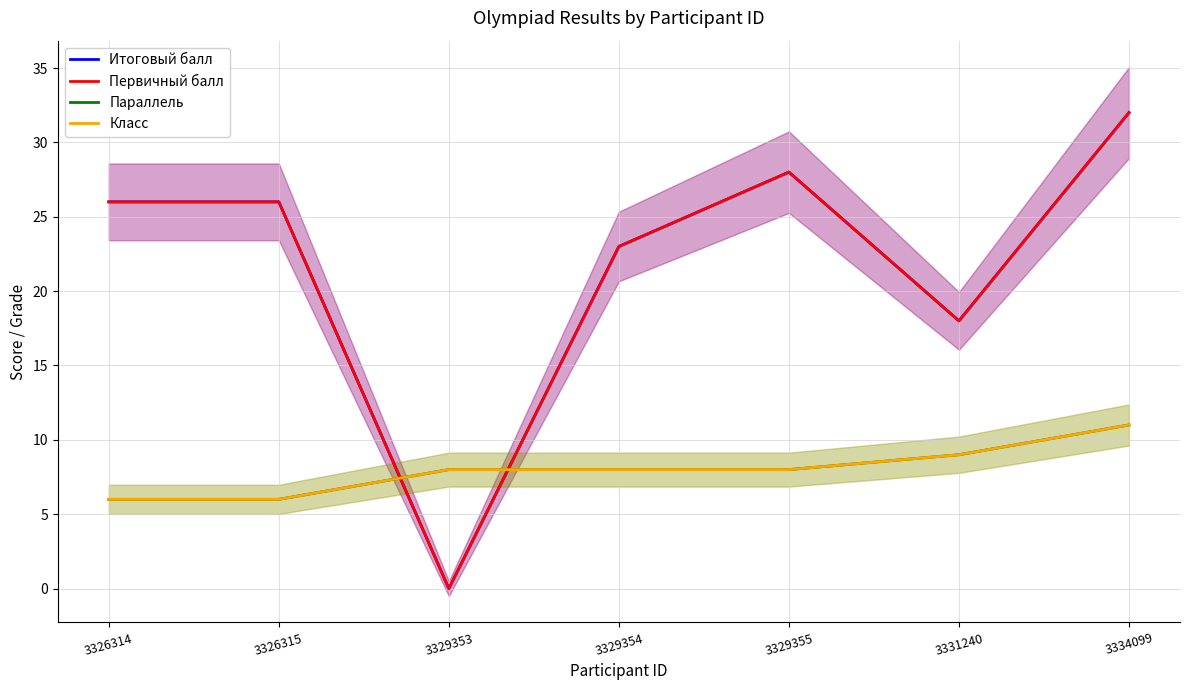

Which category has the lowest value across all series?

3329353